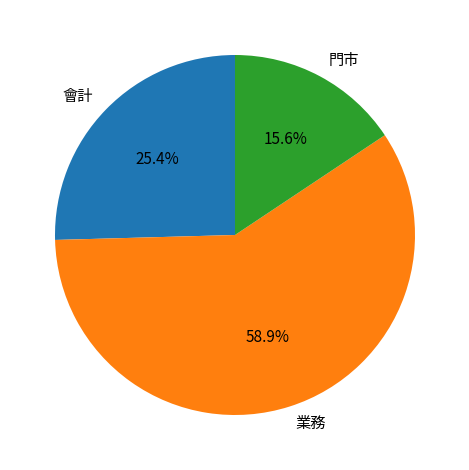

Approximately how many times larger is the value at 業務 compared to 門市?

3.8